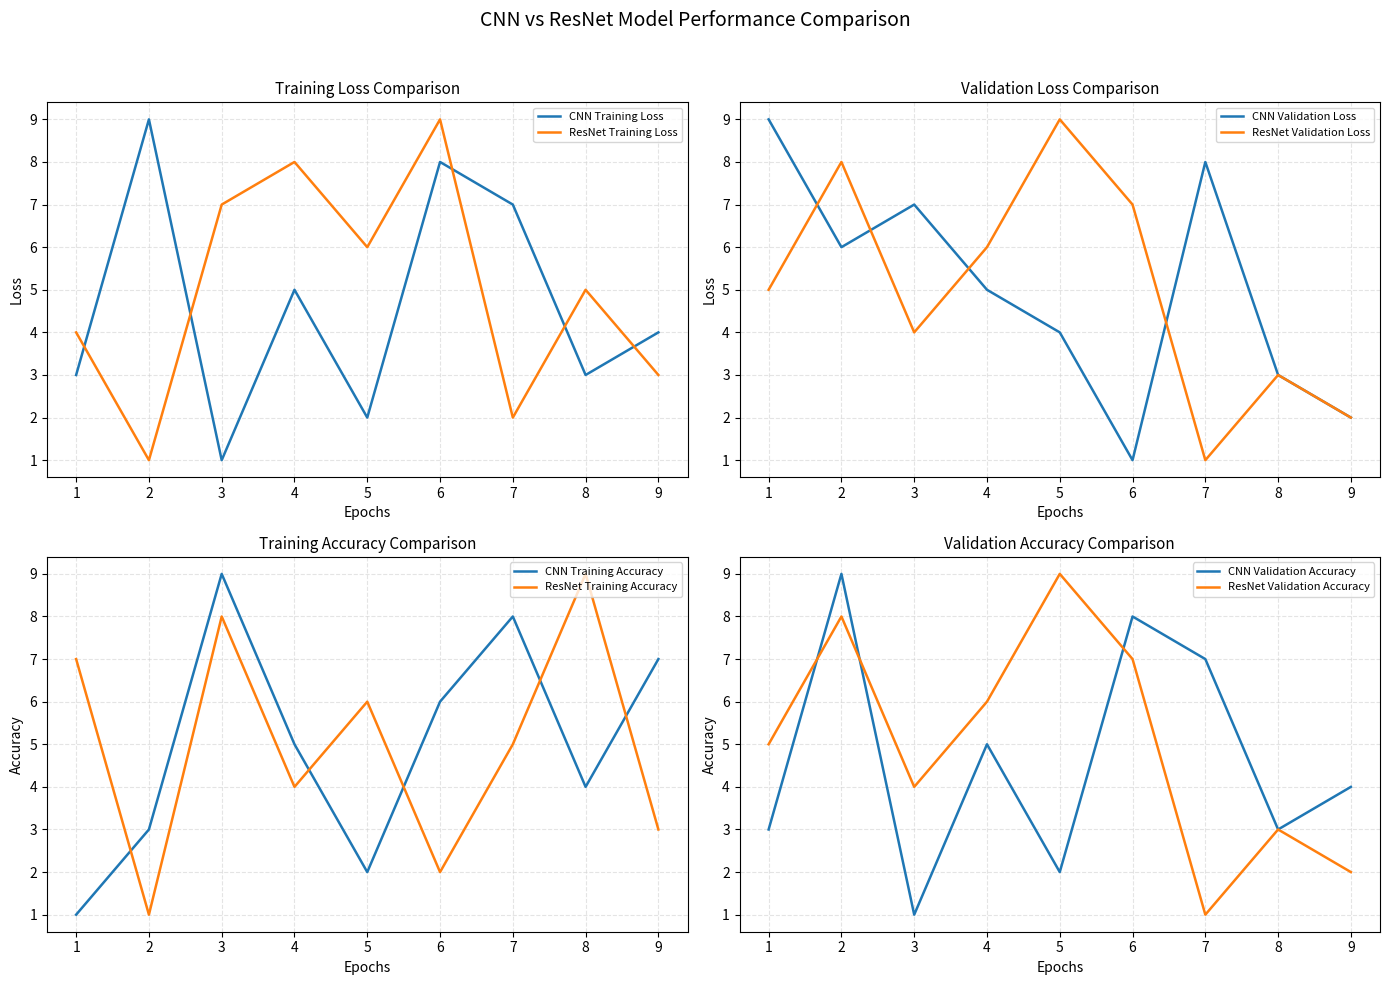

Which category has the lowest value in the CNN Training Loss series?

3